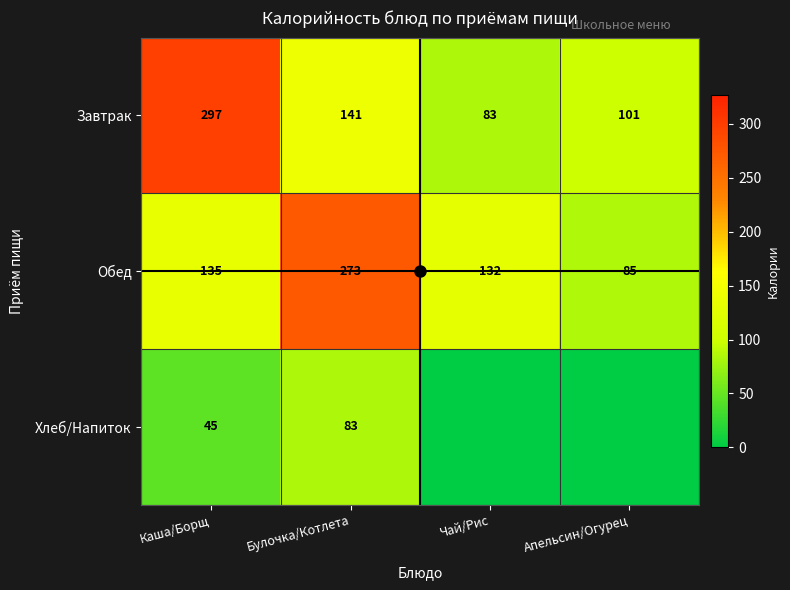

What is the spread (max minus min) of values at Апельсин/Огурец?

101